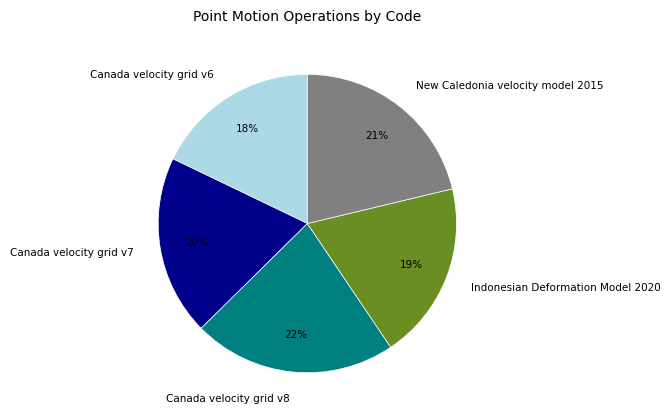

Combined, do Canada velocity grid v6 and Canada velocity grid v7 account for over 50%?

No